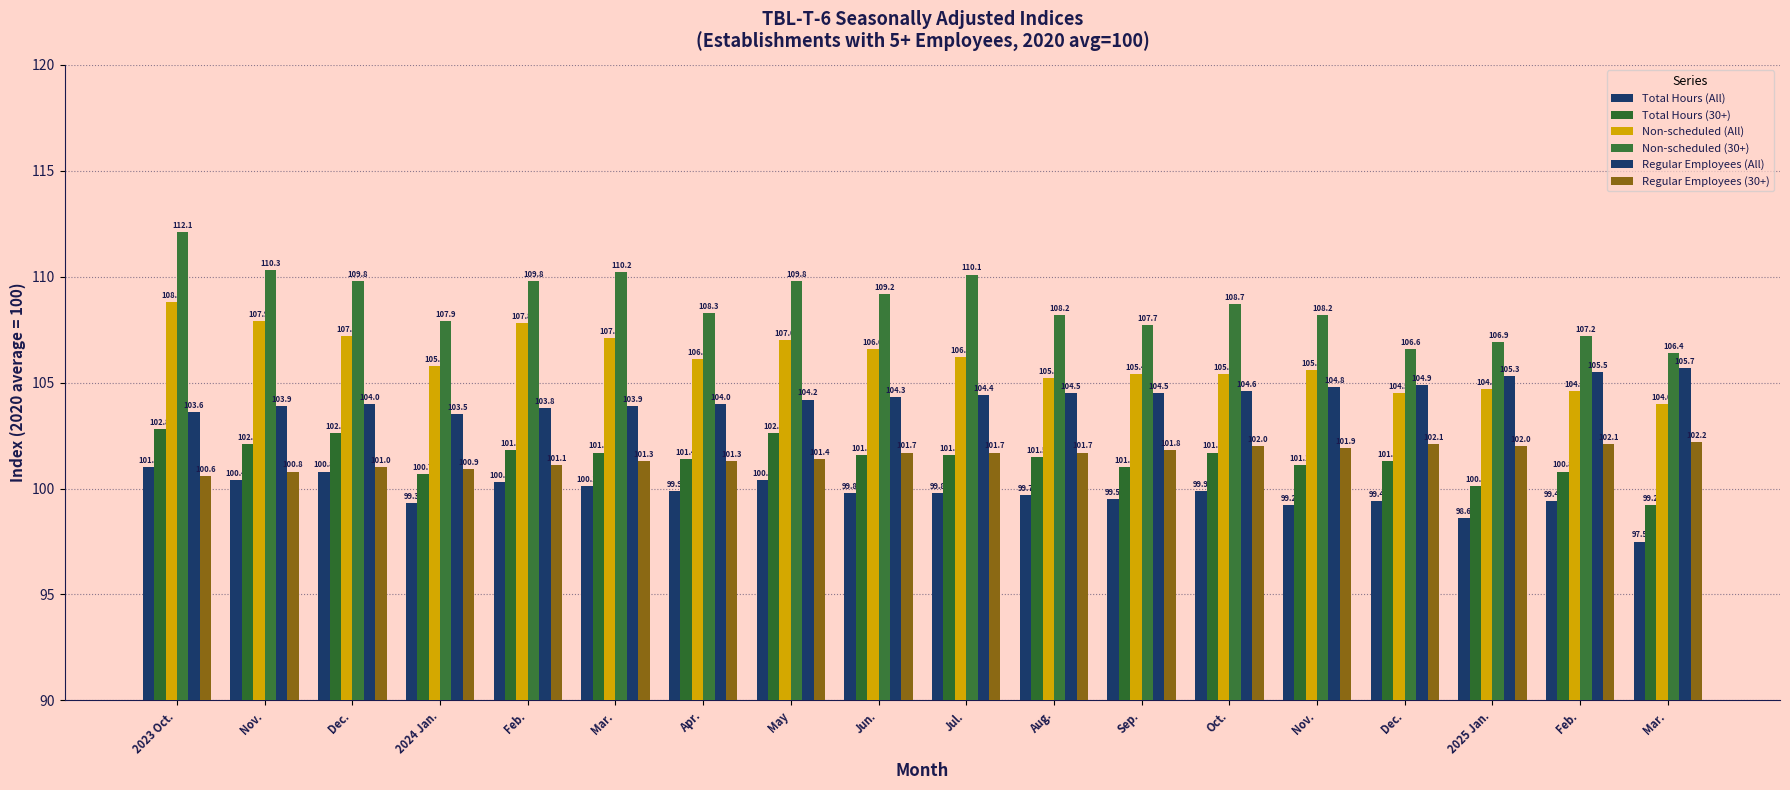

Are the bars horizontal?

No